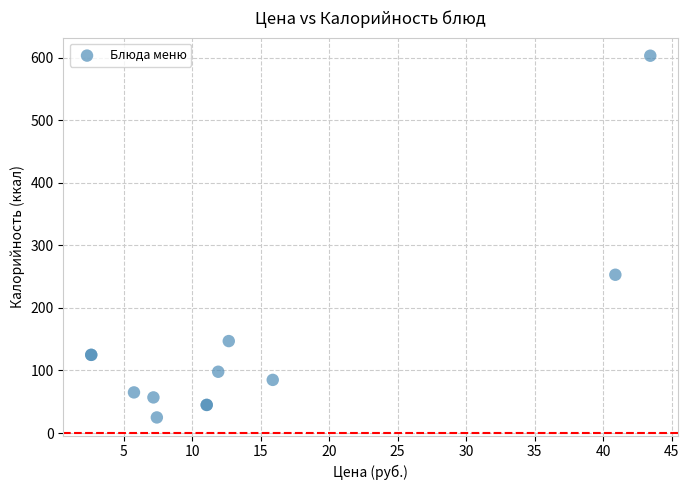

What Y value in the scatter plot is closest to 314?

253